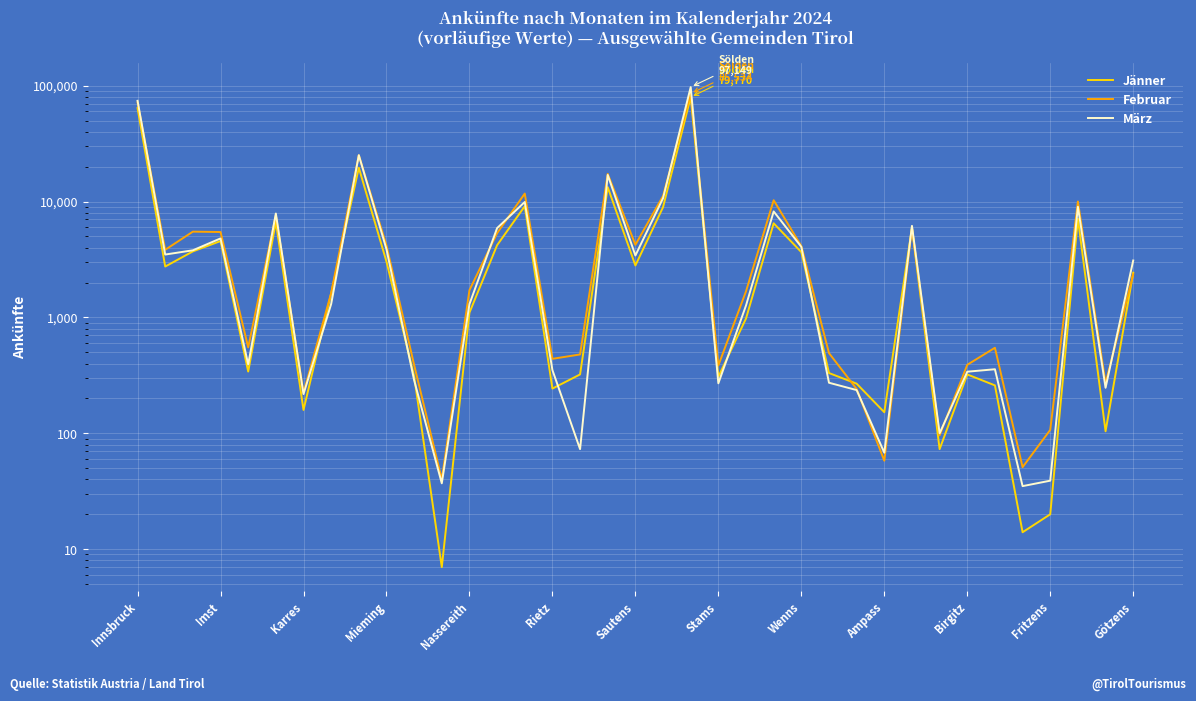

What are all the series names shown in the legend?

Jänner, Februar, März